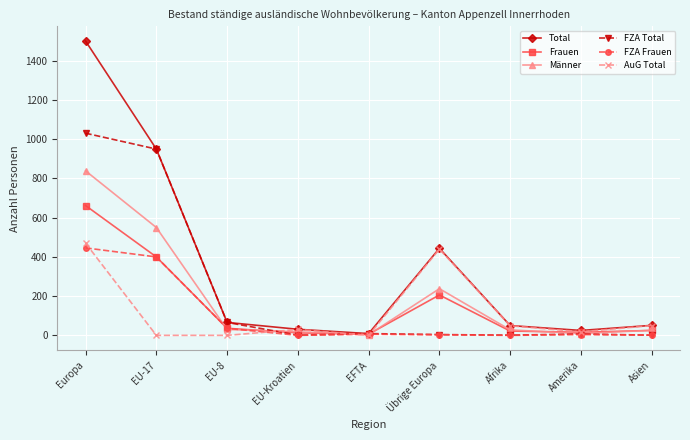

Which series has the widest spread of values?

Total